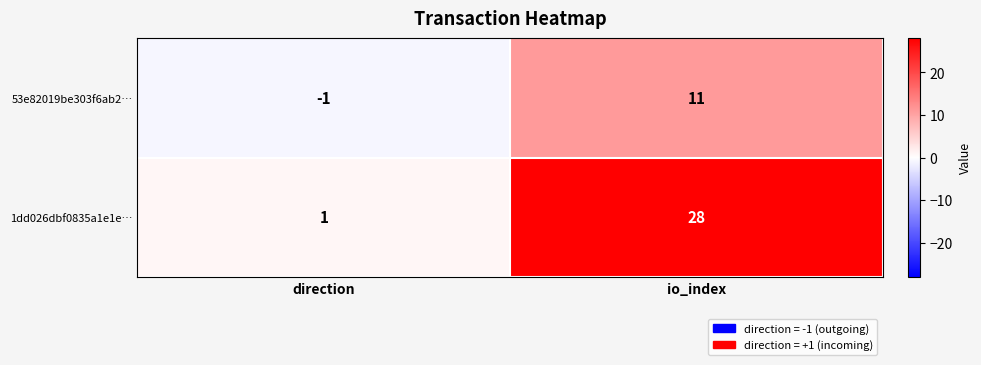

List the series in order of their overall mean, lowest first.

53e82019be303f6ab2…, 1dd026dbf0835a1e1e…